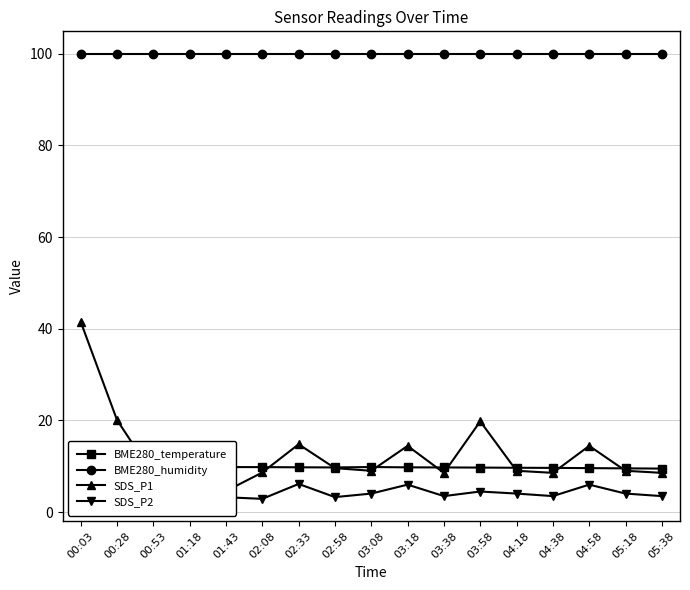

The BME280_humidity series shows 24.5 at 02:08. True or false?

False